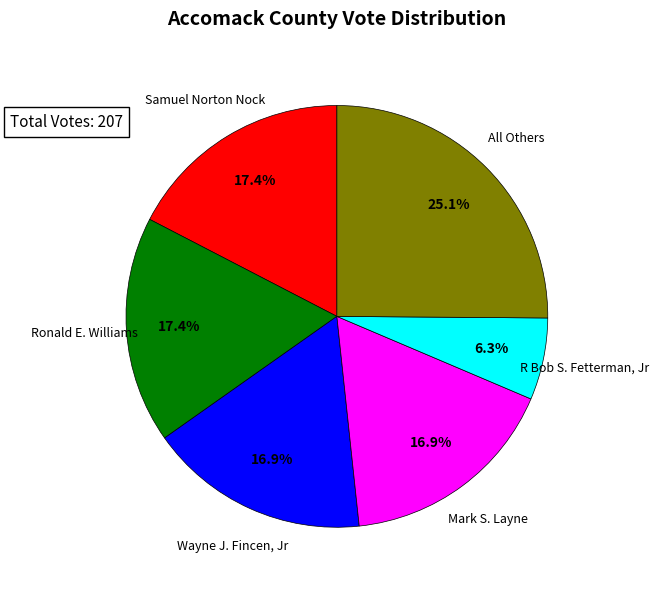

To the nearest percent, what is the average slice percentage?

17%